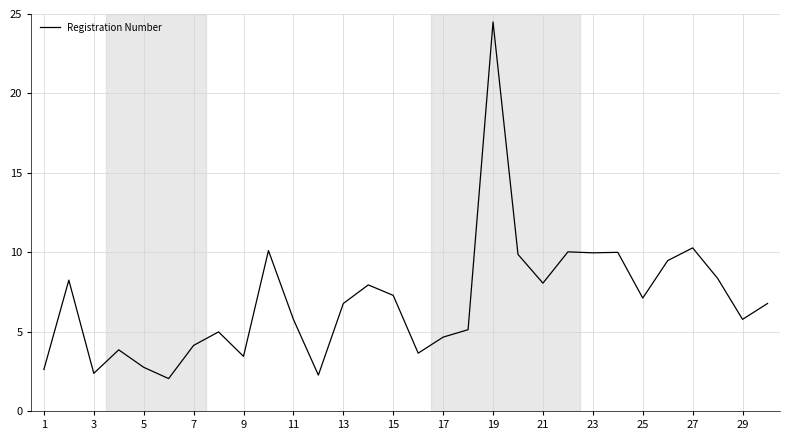

What is the maximum value shown in the chart?

24.5